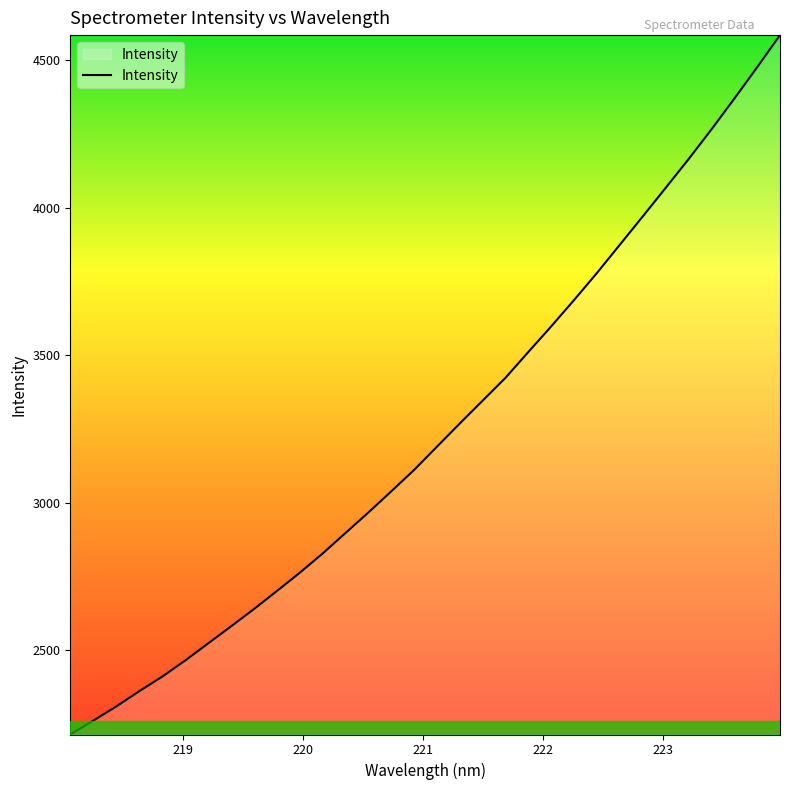

What is the minimum value shown in the chart?

2214.5